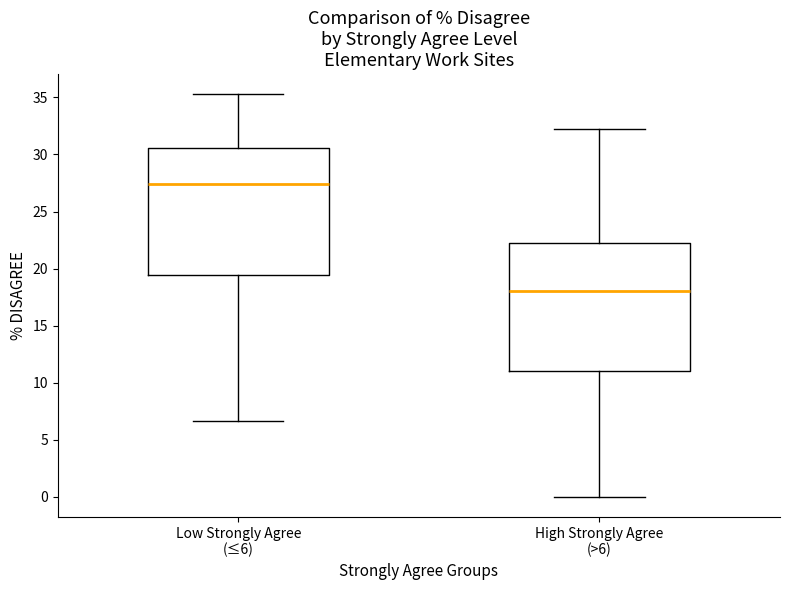

Which box's median line is the highest?

Low Strongly Agree (≤6)